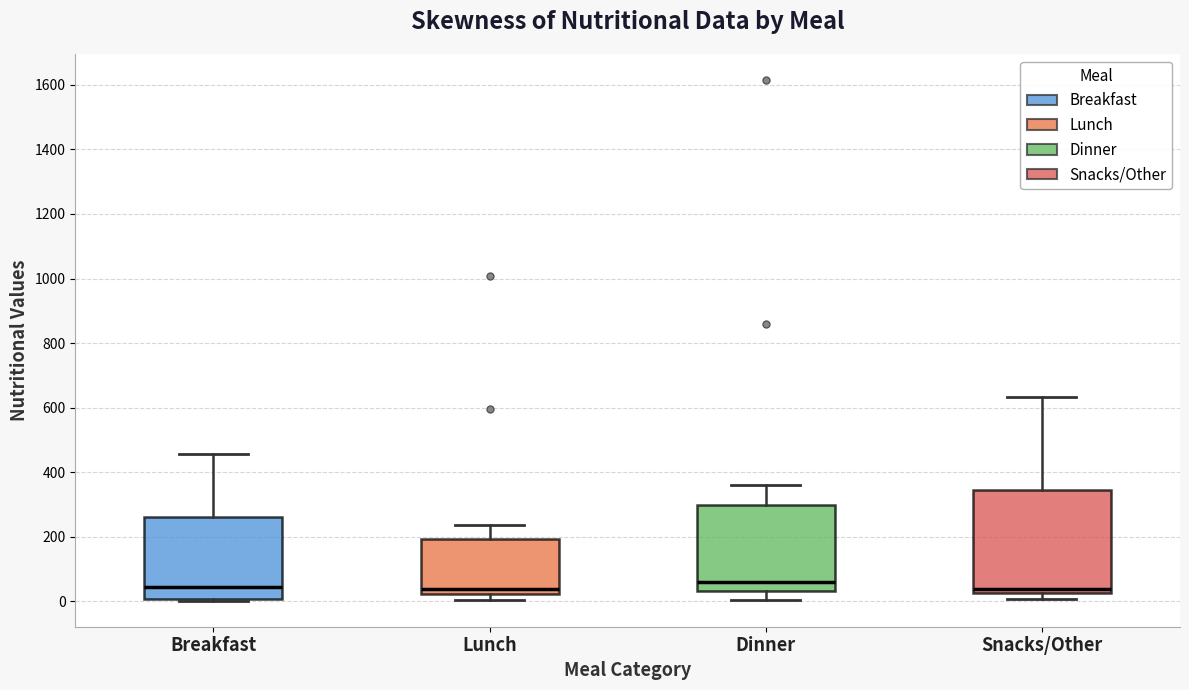

Reading left to right, transcribe this box plot: for each box, give where its median line is, the range the box spans, and where its two whiskers end, as read against the y-axis. The values are not printed on the chart, so give them approximately, as read against the axis.

Breakfast: median 40, box 0 to 260, whiskers 0 (just below the box's lower edge) to 460
Lunch: median 40, box 20 to 200, whiskers 0 to 240
Dinner: median 60, box 40 to 300, whiskers 0 to 360
Snacks/Other: median 40, box 20 to 340, whiskers 0 to 640